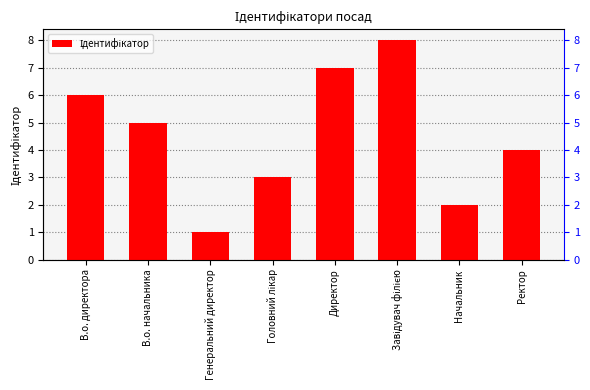

Rank the categories by value from lowest to highest.

Генеральний директор, Начальник, Головний лікар, Ректор, В.о. начальника, В.о. директора, Директор, Завідувач філією